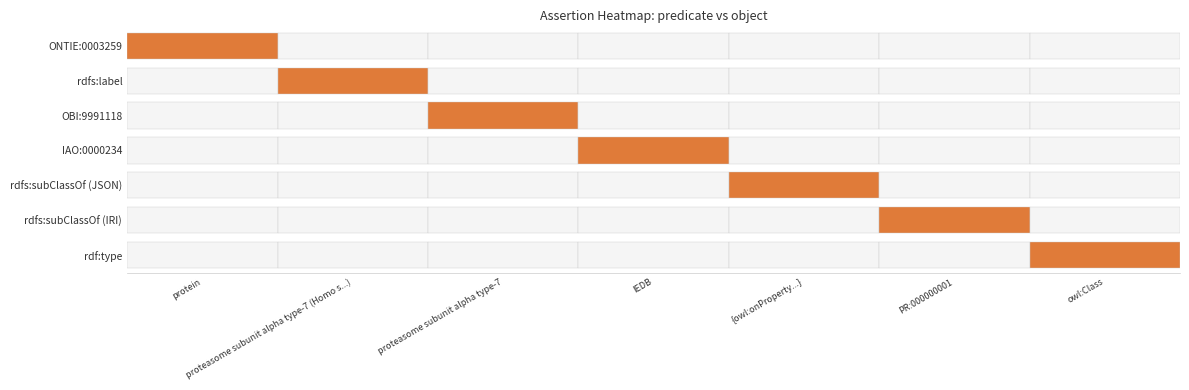

What is the total value across all series at rdfs:label?

1